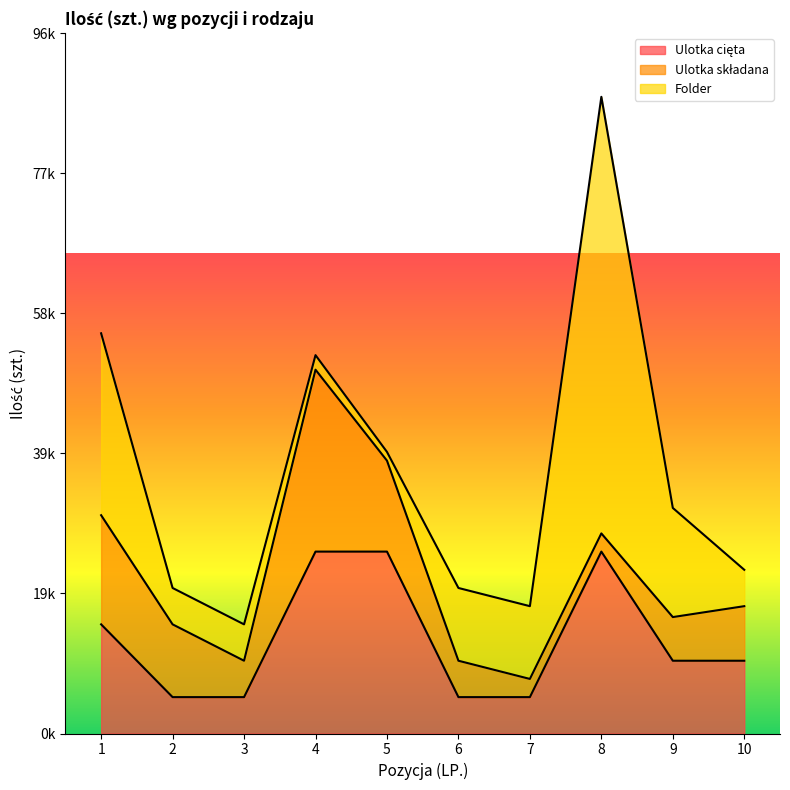

What is the sum of all Ulotka składana values?

91000